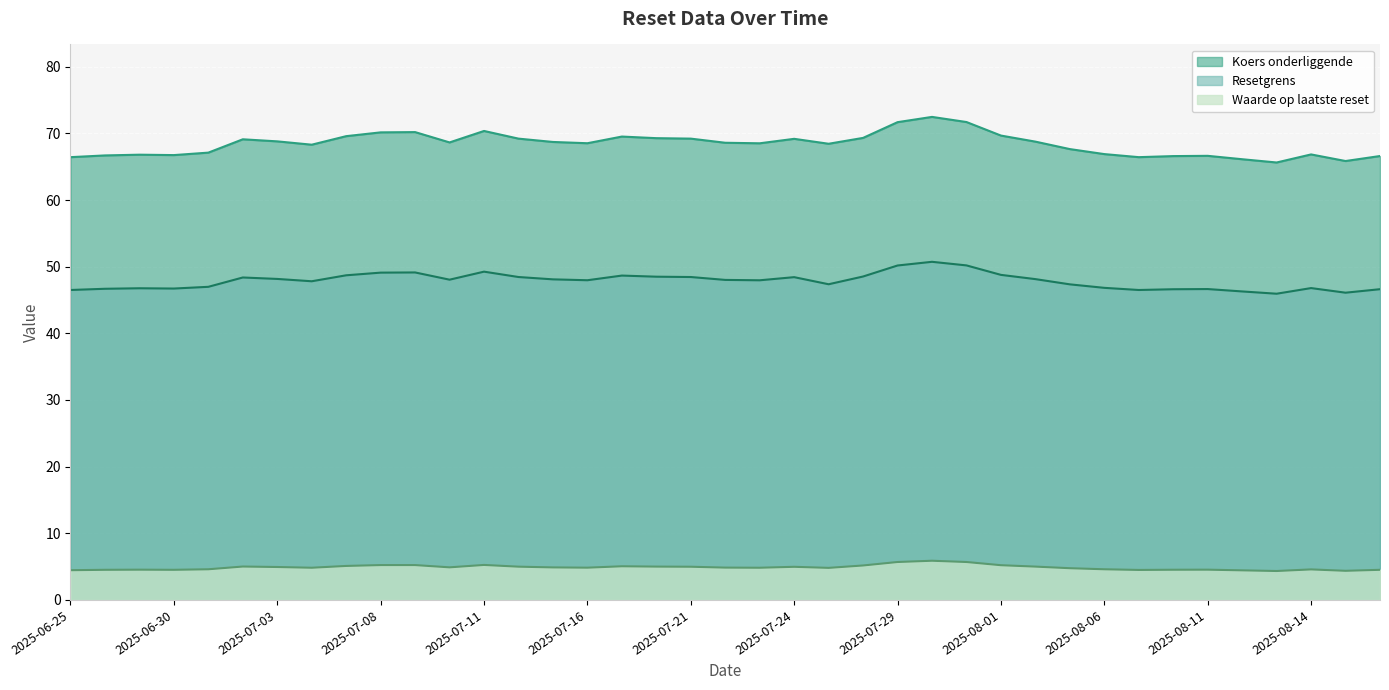

What is the maximum value shown in the chart?

72.5